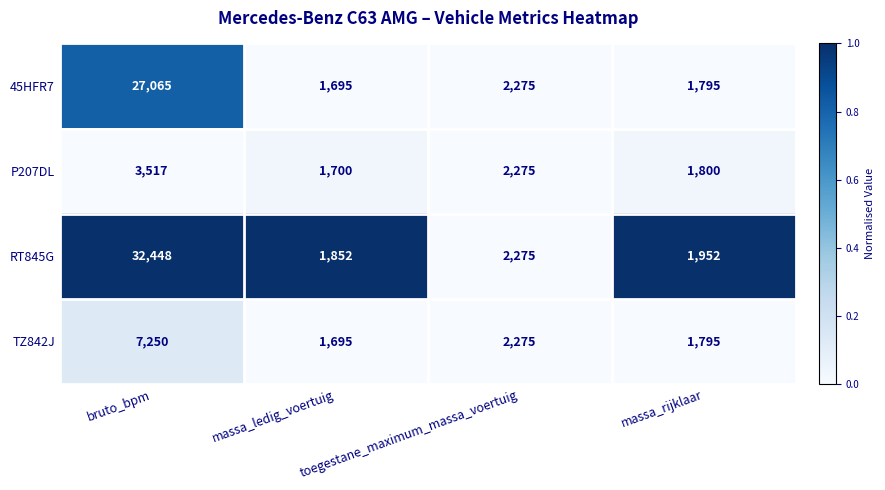

Rank the series by their maximum value, from lowest to highest.

P207DL, TZ842J, 45HFR7, RT845G